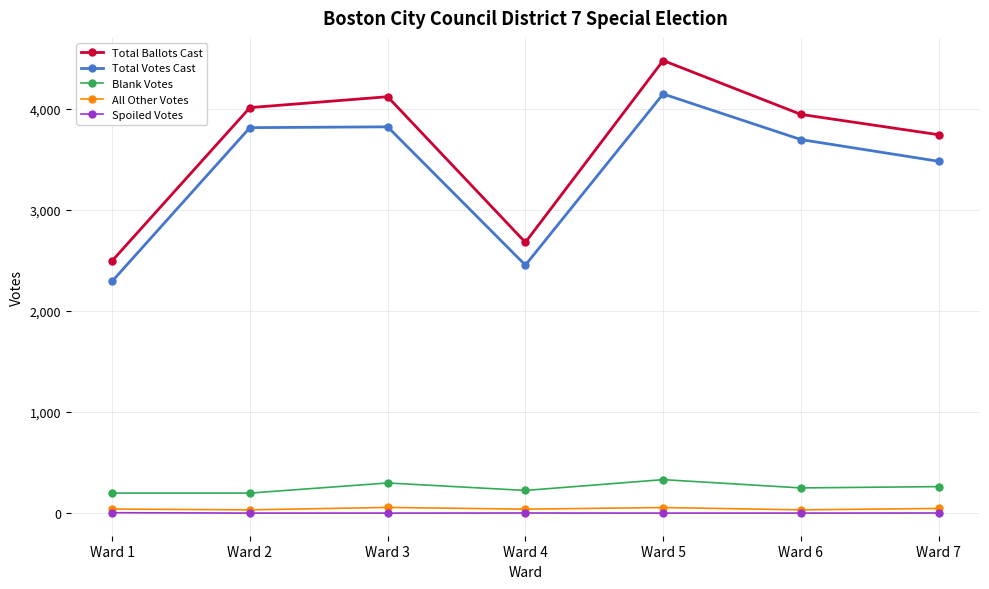

Is it true that Total Ballots Cast equals 2332 at Ward 5?

False